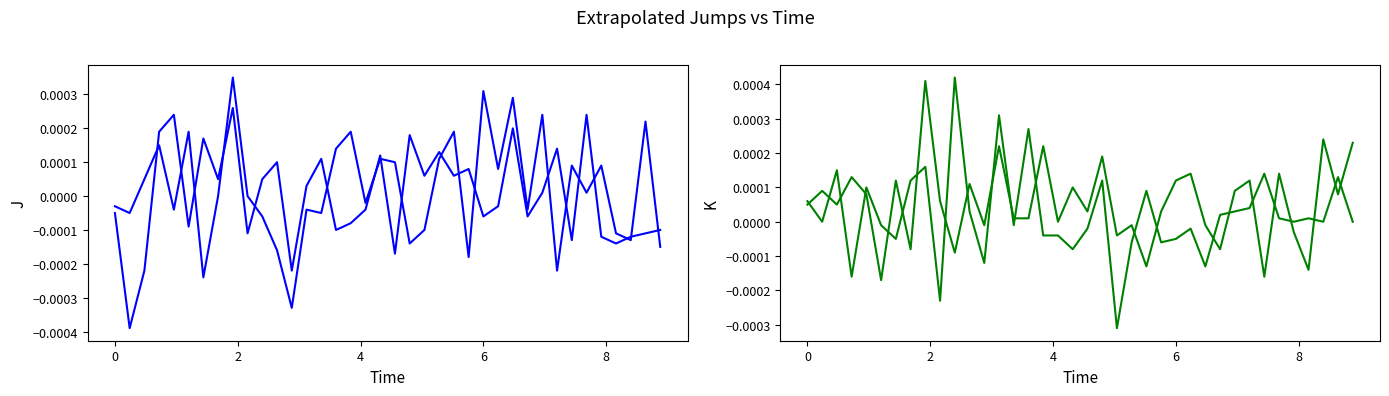

Which series has the largest total across all categories?

Exp4